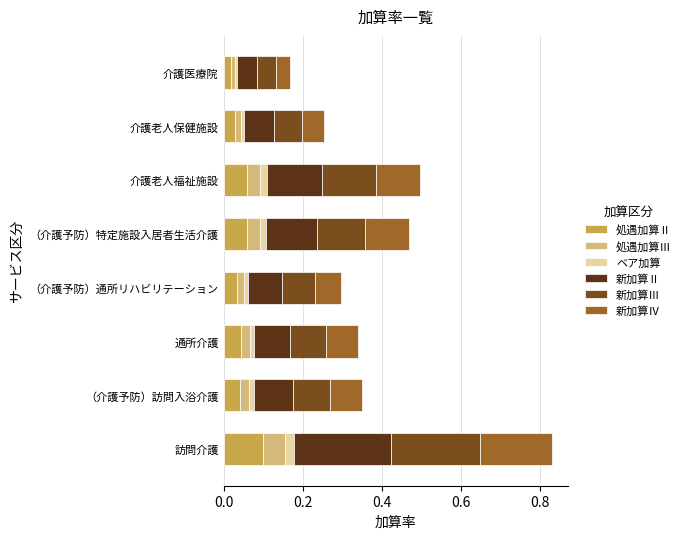

At which label does 処遇加算Ⅱ reach its peak?

訪問介護